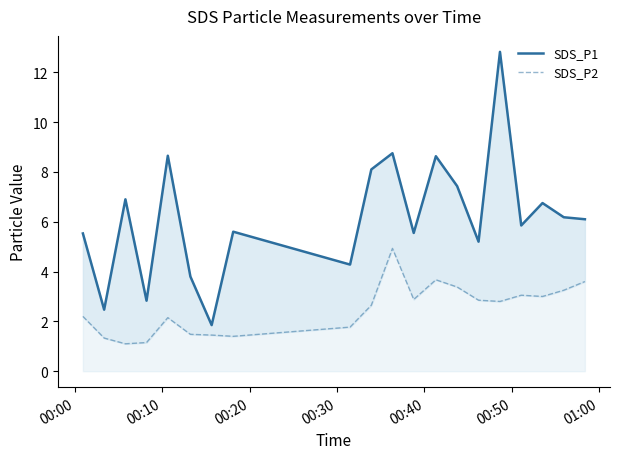

What is the highest value of the SDS_P2 series?

4.9